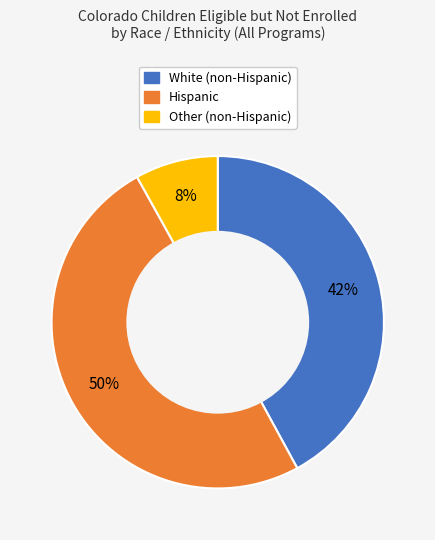

How many slices are in this pie chart?

3